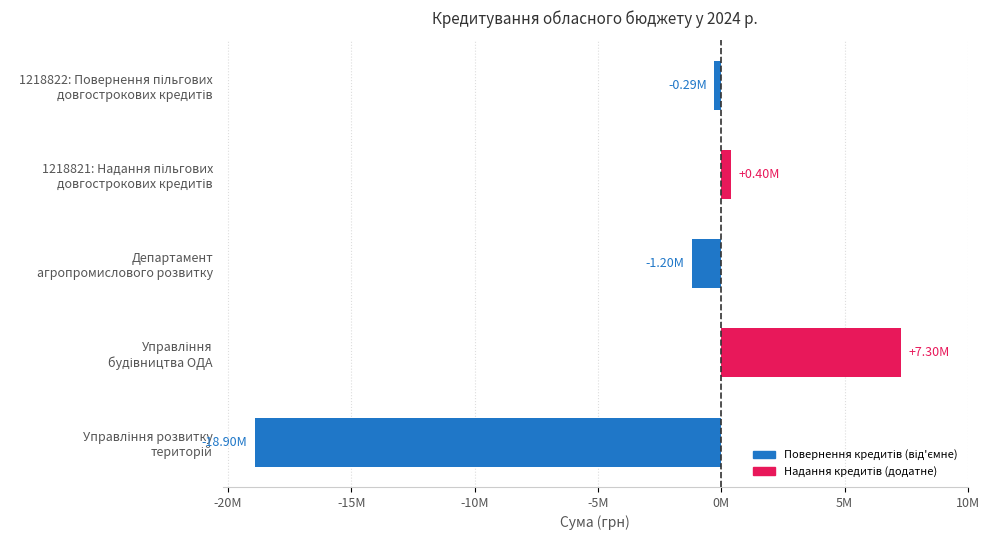

Are the bars horizontal?

Yes